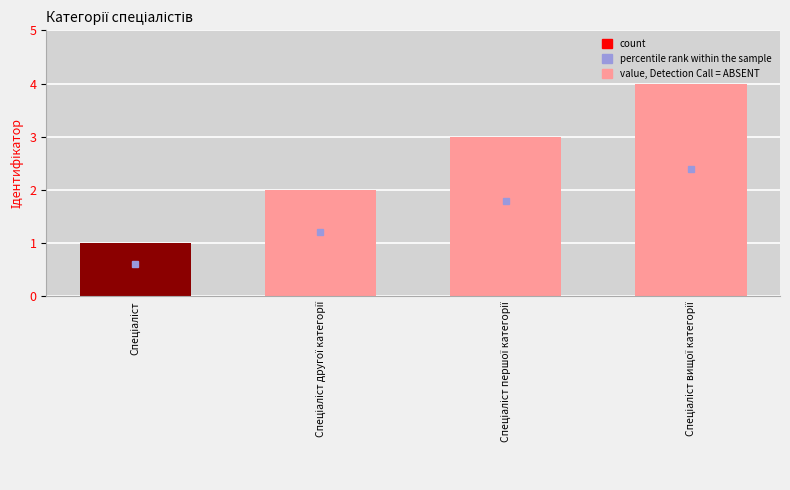

What is the difference between the maximum and minimum values?

3